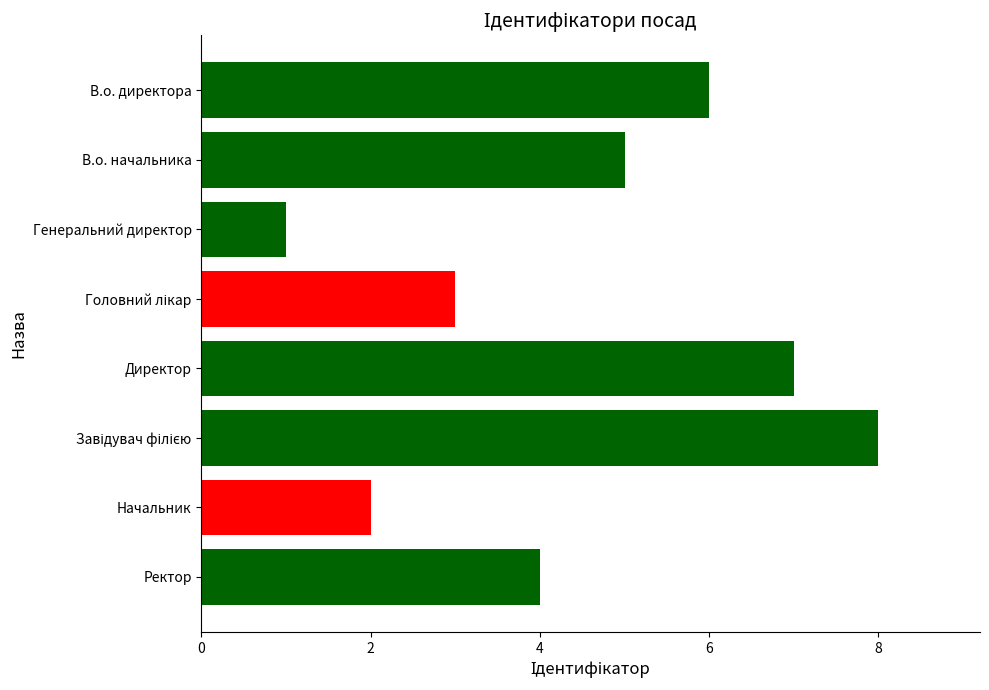

What is the label of the 1st bar from the top?

В.о. директора